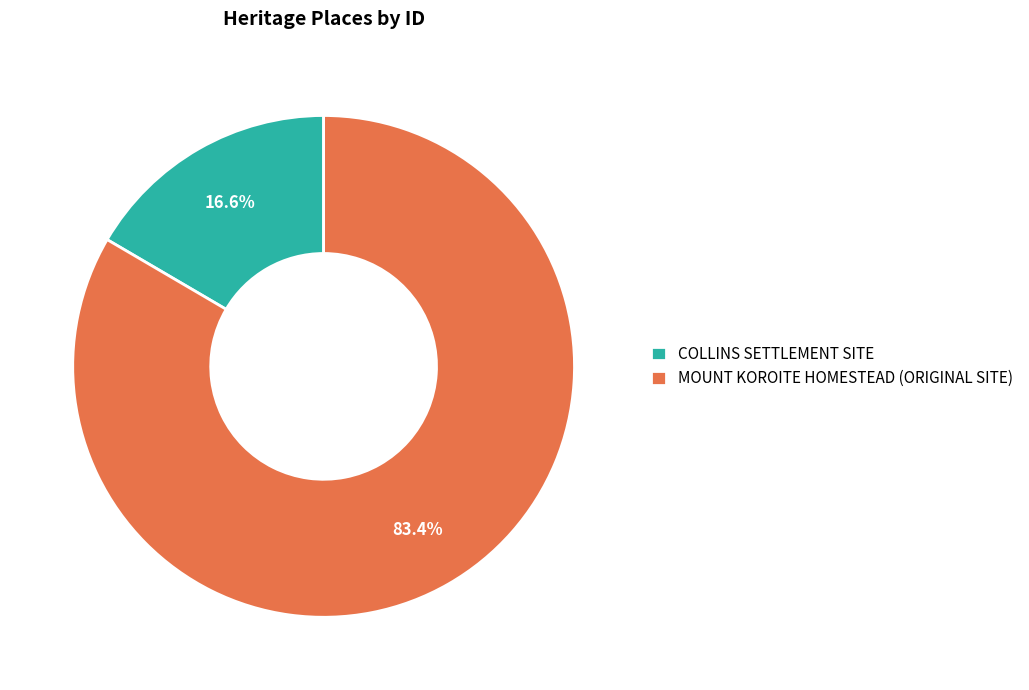

Does COLLINS SETTLEMENT SITE represent more than half of the total?

No